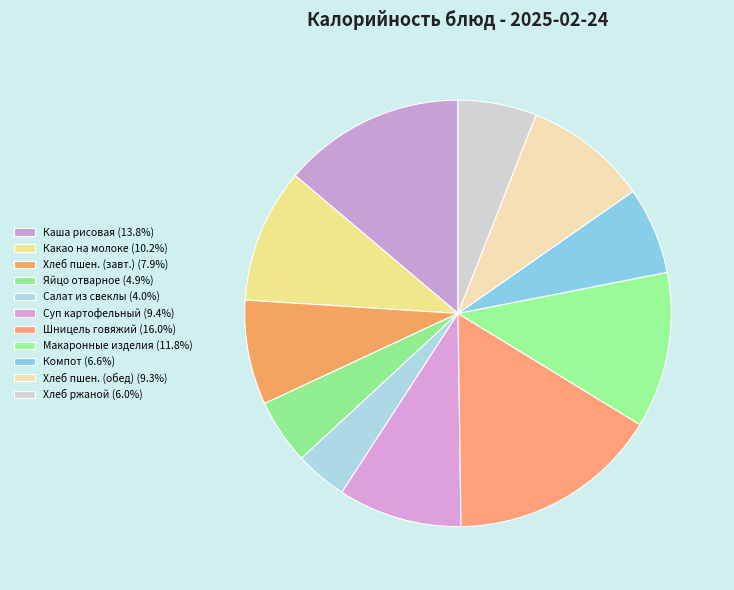

How many segments does this pie chart have?

11